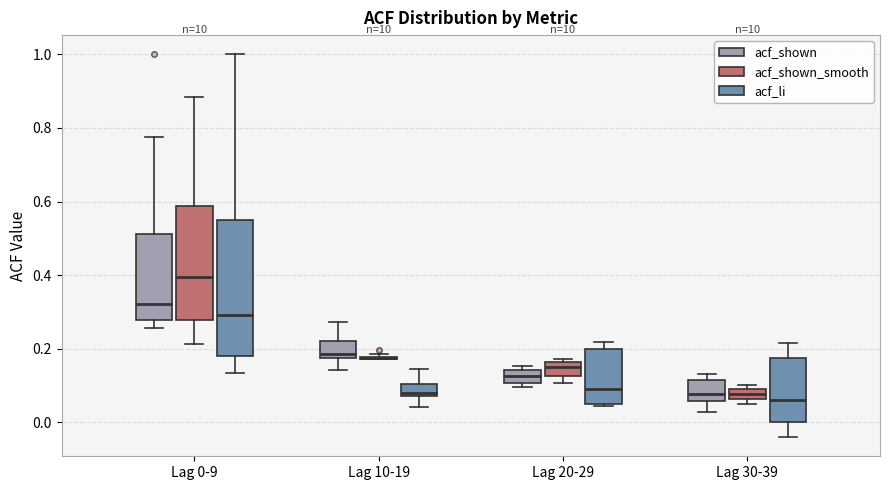

Which box is the tallest, from its lower edge to its upper edge?

Lag 0-9 (acf_li)